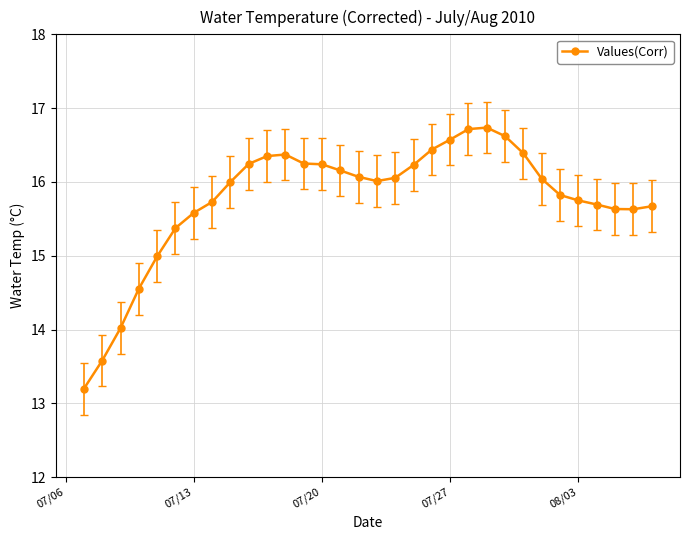

How many data points does each series have?

32